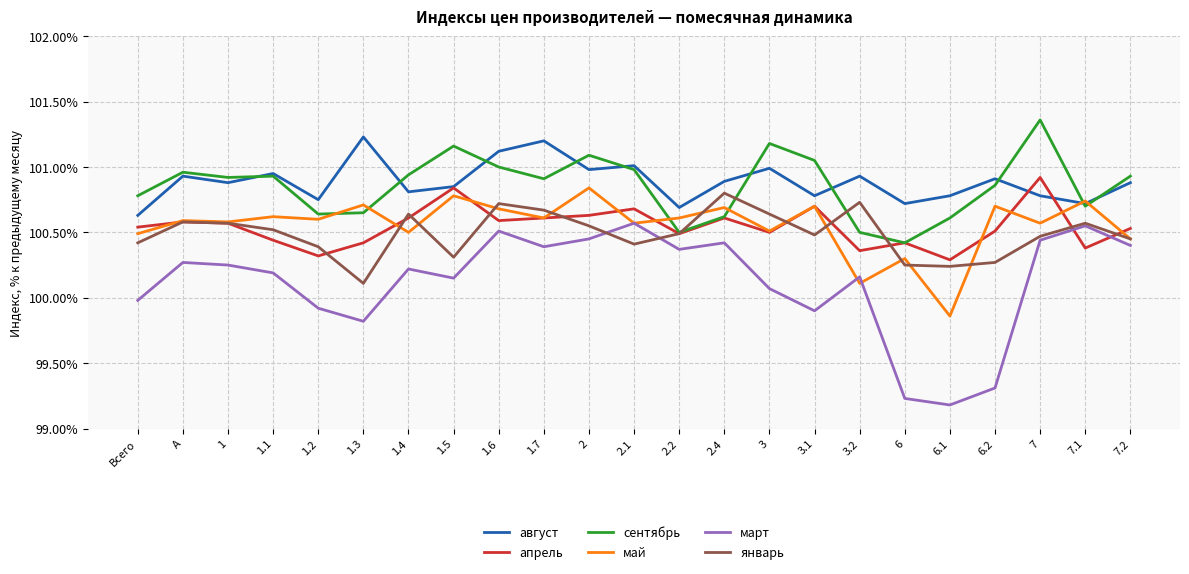

How many lines are shown in the chart?

6